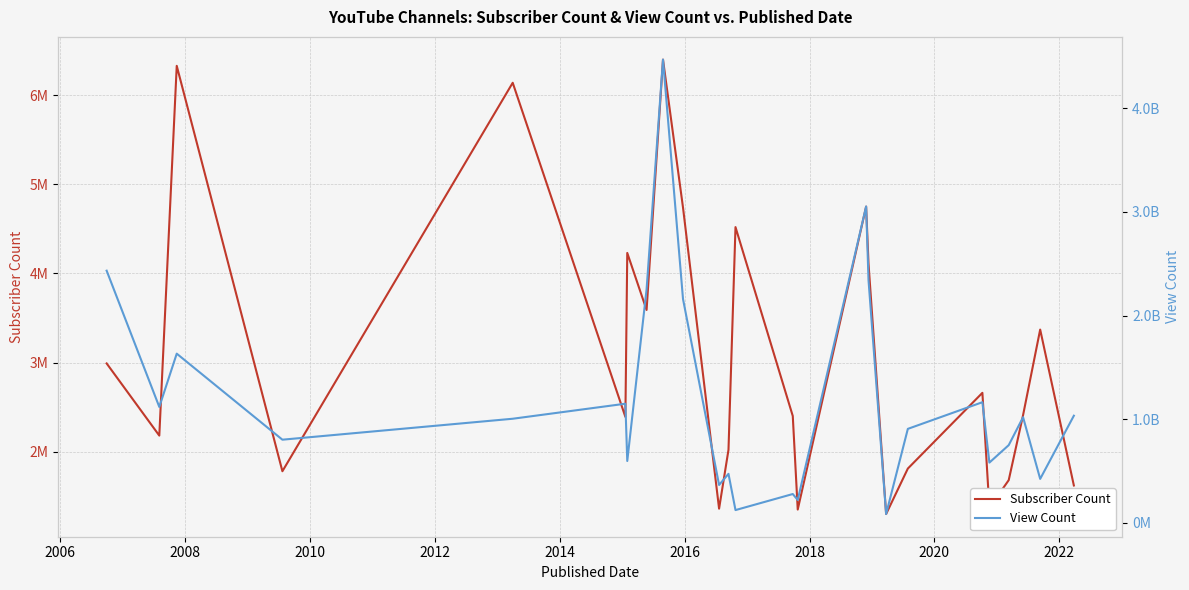

Rank the series by their average value, from highest to lowest.

View Count, Subscriber Count